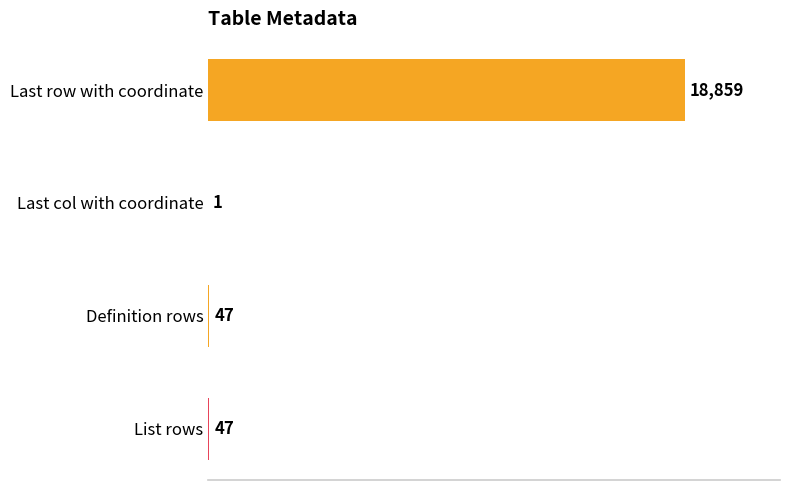

The chart shows a value of 1 at Last col with coordinate. True or false?

True